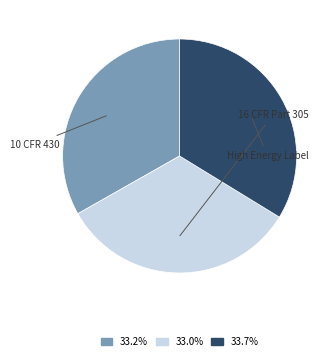

Is there a majority slice in this chart?

No